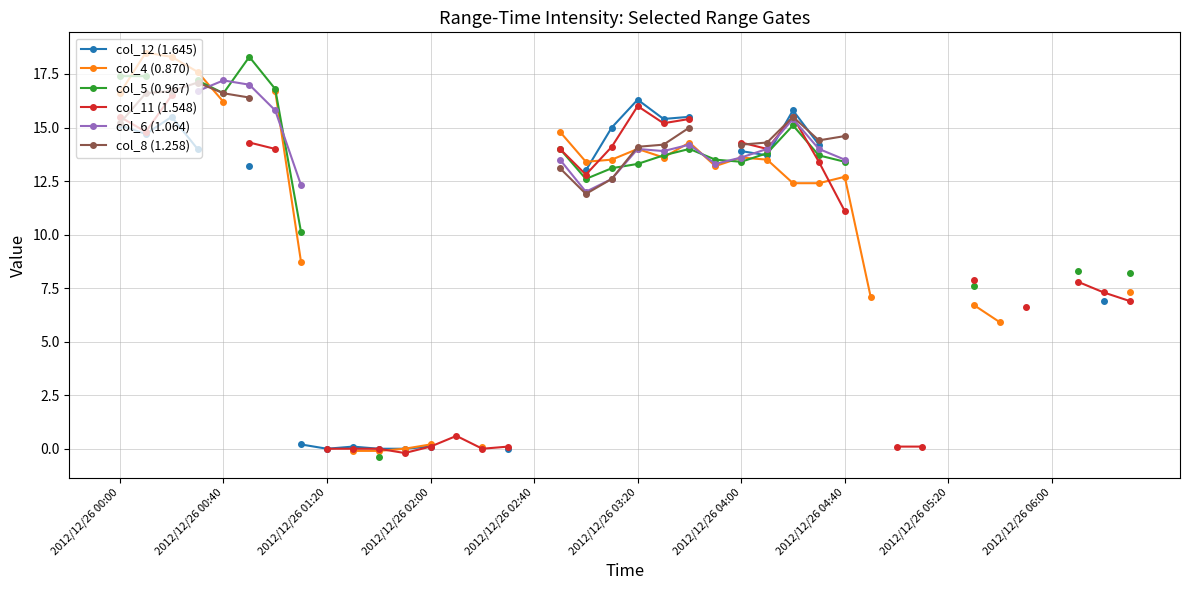

What is the greatest value displayed?

18.5